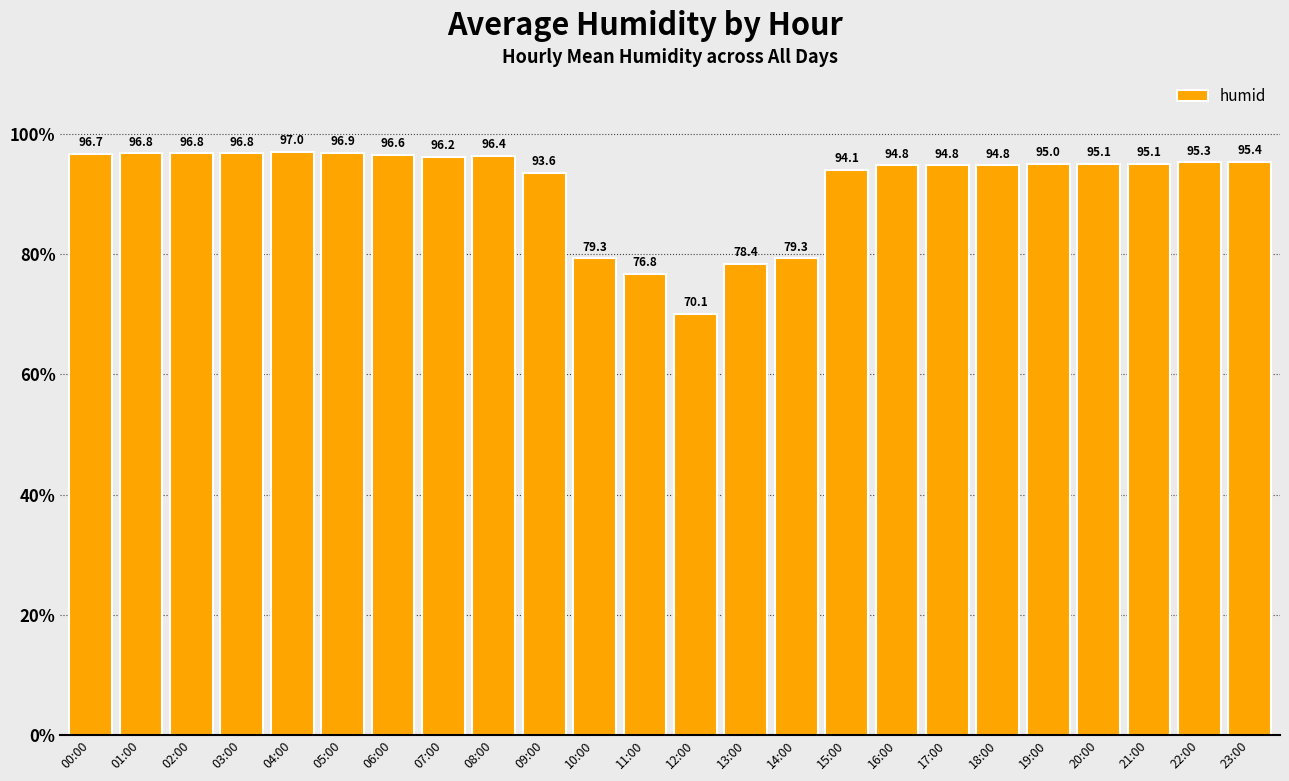

Is it true that the value at 05:00 is 57.9?

False